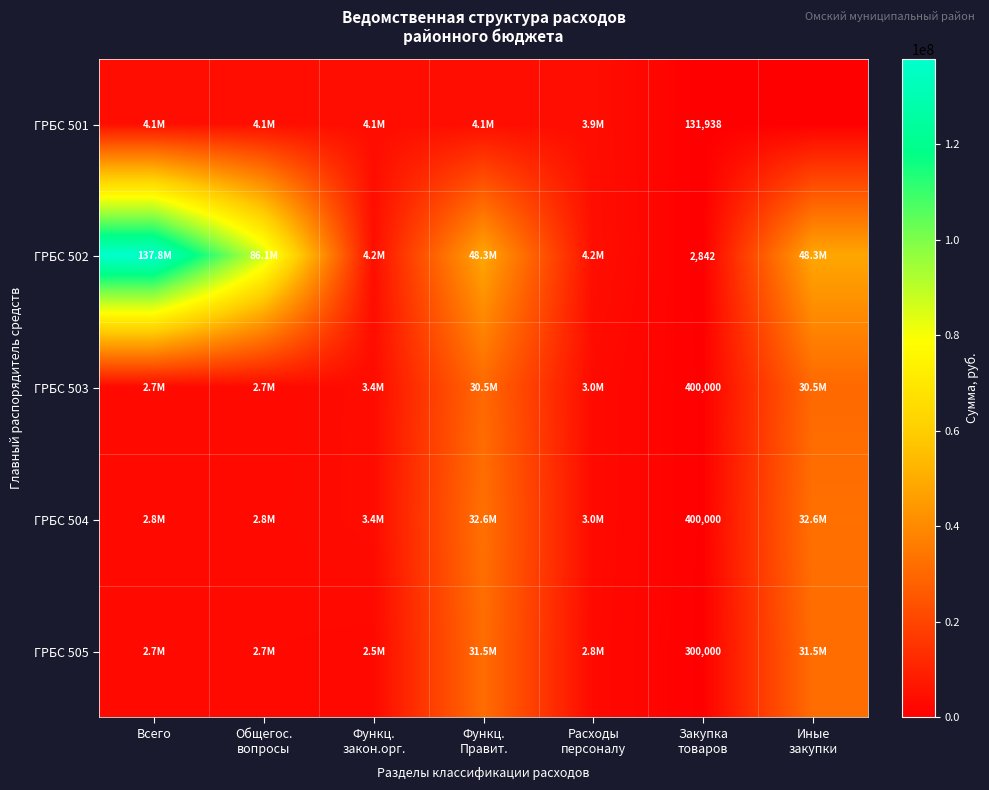

What is the difference between the highest and lowest values at Функц.
закон.орг.?

1650010.4